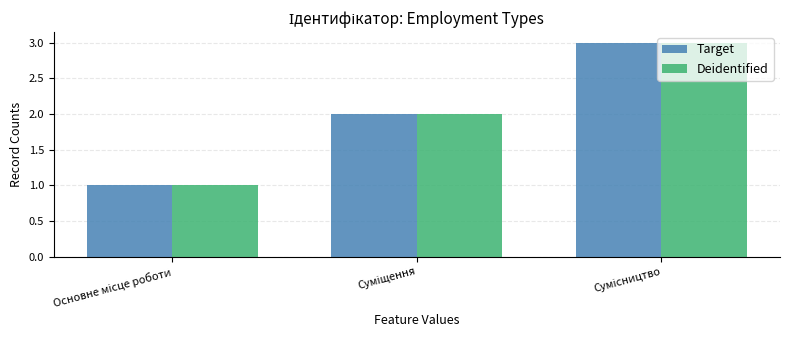

What is the greatest value displayed?

3